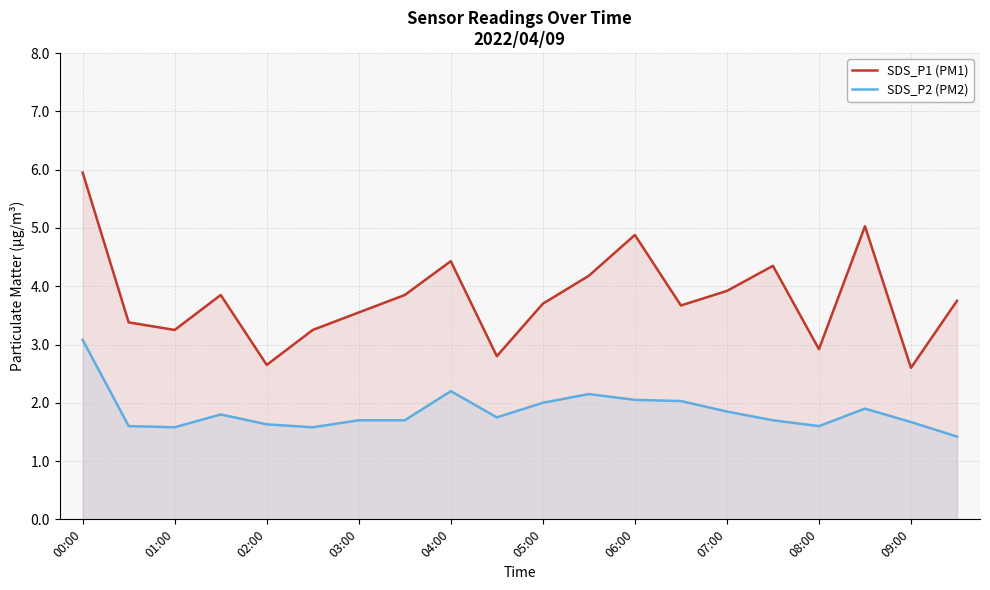

Reading right to left, extract all data points from this chart.

SDS_P1 (PM1): 3.8	2.6	5.0	2.9	4.3	3.9	3.7	4.9	4.2	3.7	2.8	4.4	3.9	3.5	3.2	2.6	3.9	3.2	3.4	6.0
SDS_P2 (PM2): 1.4	1.7	1.9	1.6	1.7	1.9	2.0	2.0	2.1	2.0	1.8	2.2	1.7	1.7	1.6	1.6	1.8	1.6	1.6	3.1